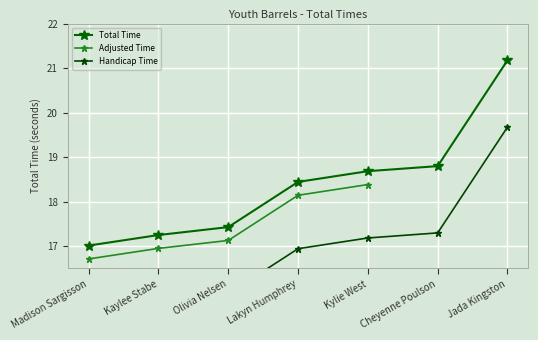

What is the sum of the values at Kylie West and Jada Kingston?

39.9